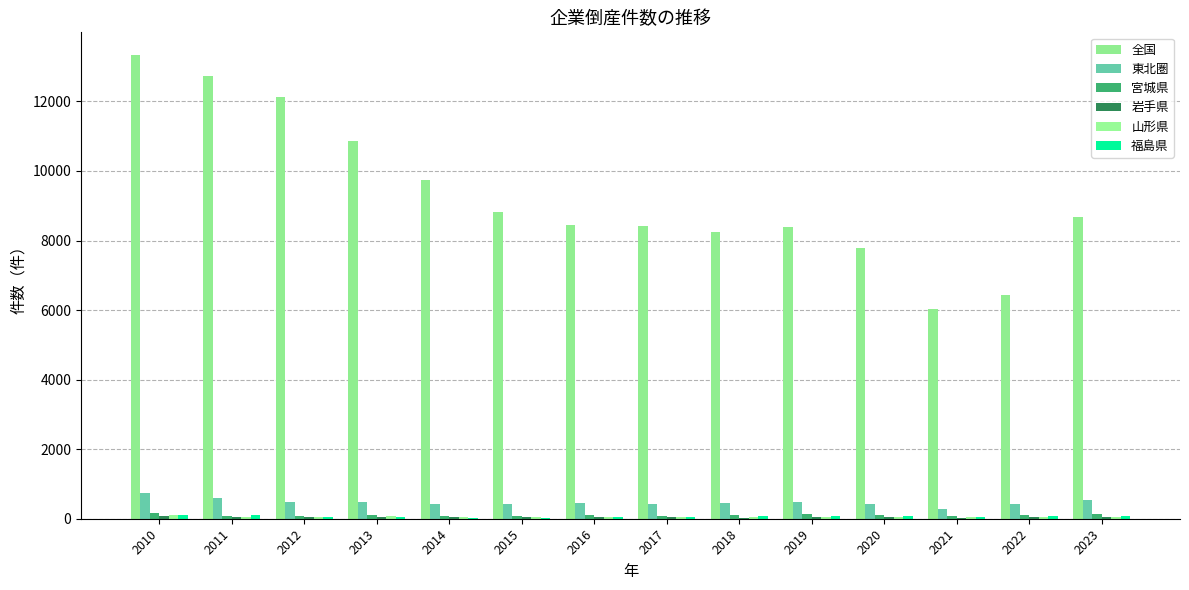

Are the bars horizontal?

No